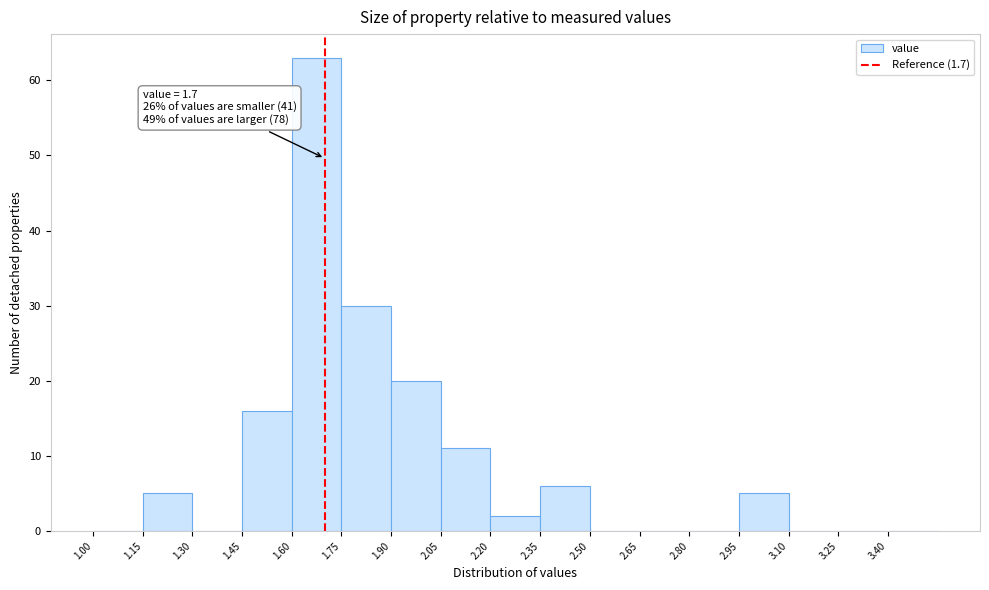

Which range on the x-axis has the tallest bar?

1.60 to 1.75